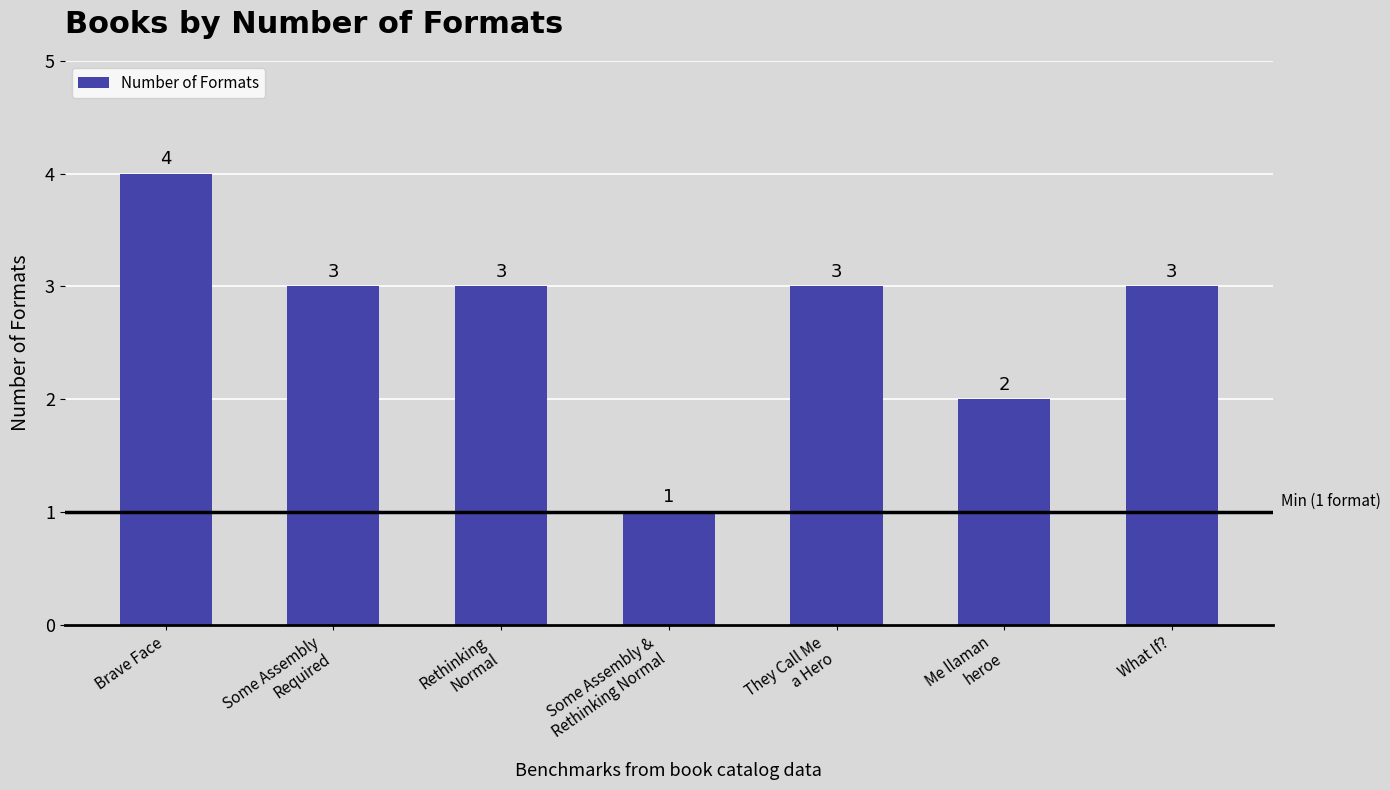

How many values are between 2 and 3?

5